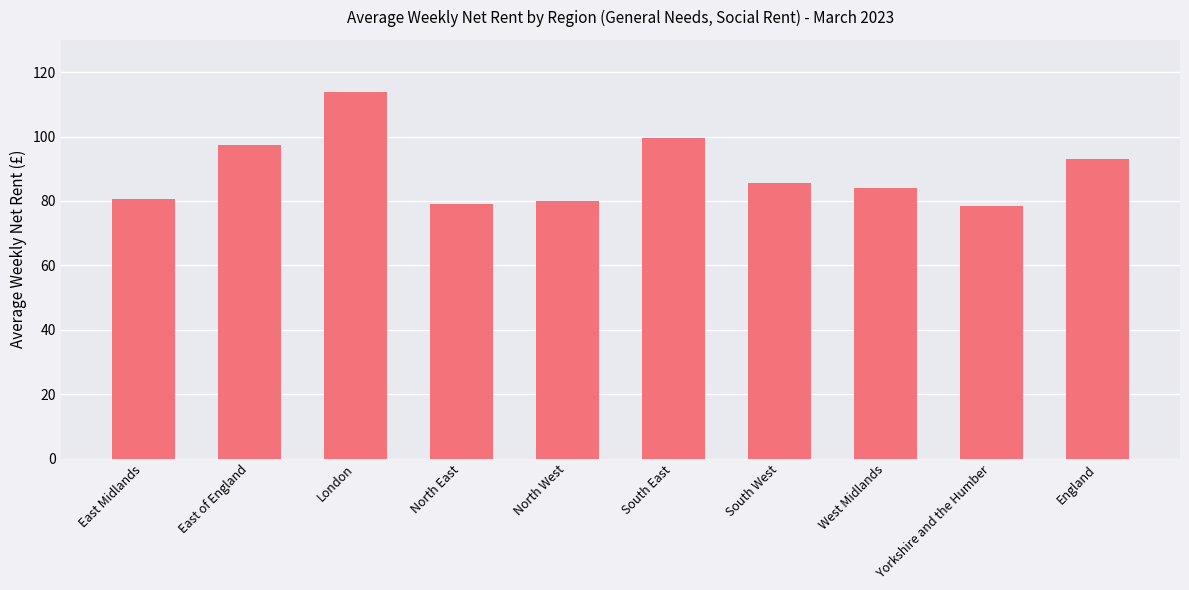

What is the ratio of the value at East Midlands to the value at London?

0.7